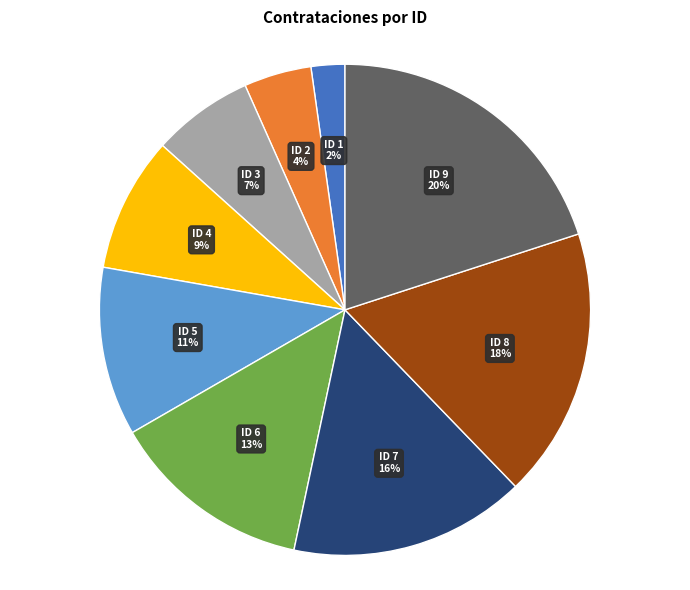

Which has a higher value, ID 7 or ID 4?

ID 7